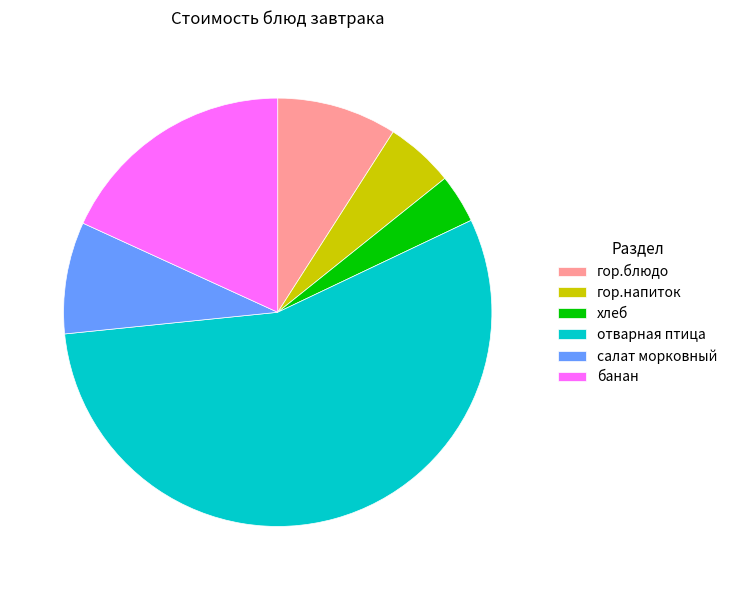

What is the smallest slice in the pie chart?

хлеб